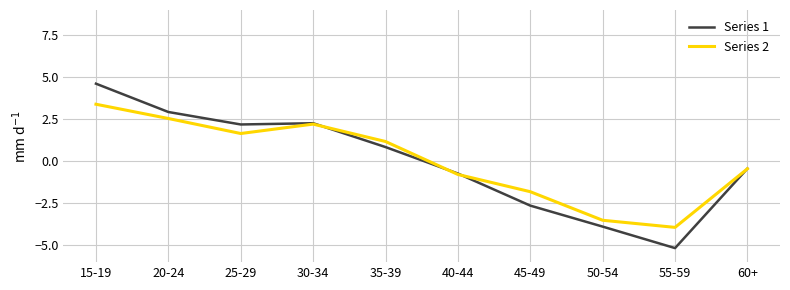

True or false: Series 2 has a value of -3.9 at 55-59.

True